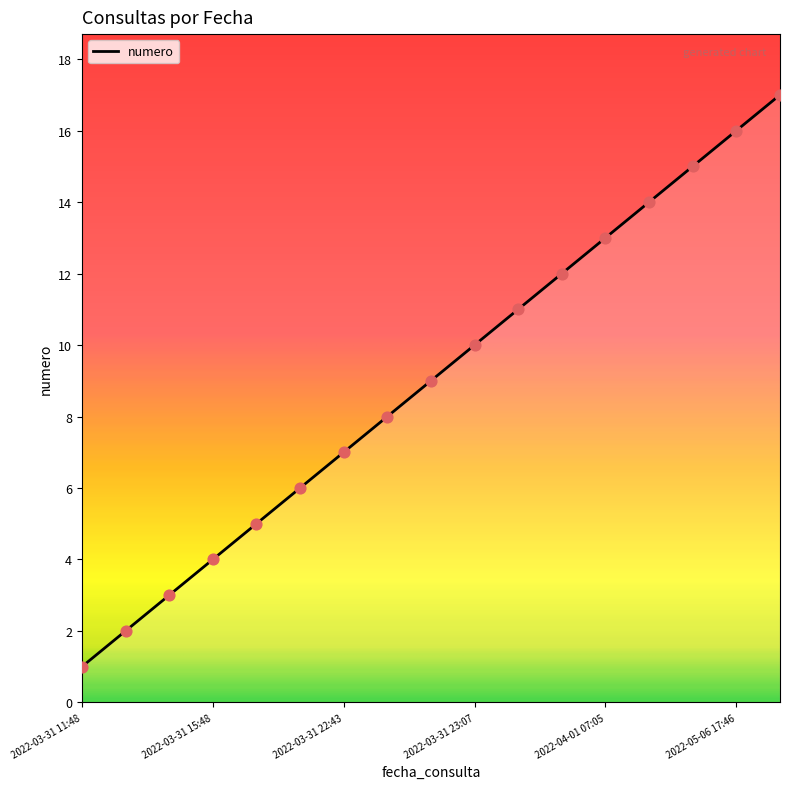

What is the greatest value displayed?

17